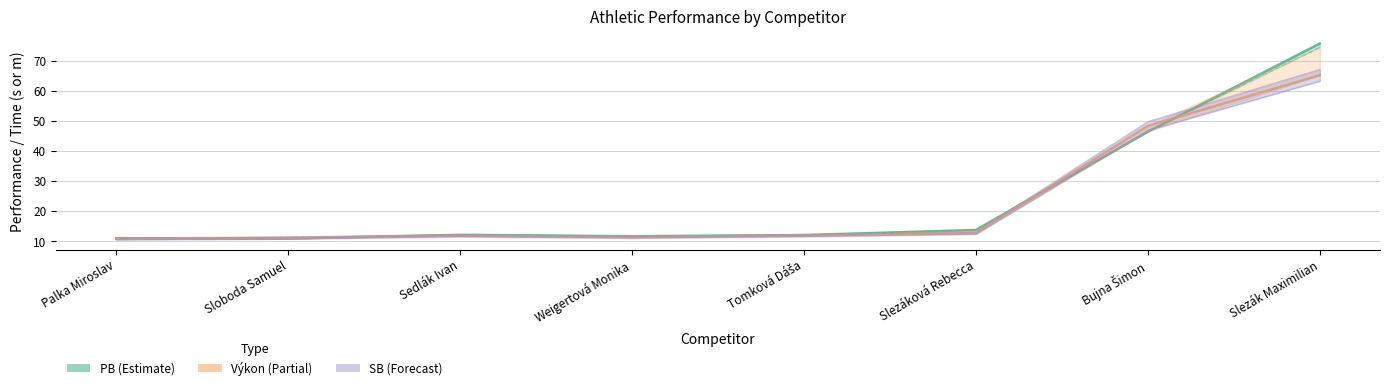

List the labels in order of Výkon value, largest first.

Slezák Maximilian, Bujna Šimon, Slezáková Rebecca, Tomková Dáša, Sedlák Ivan, Weigertová Monika, Sloboda Samuel, Palka Miroslav